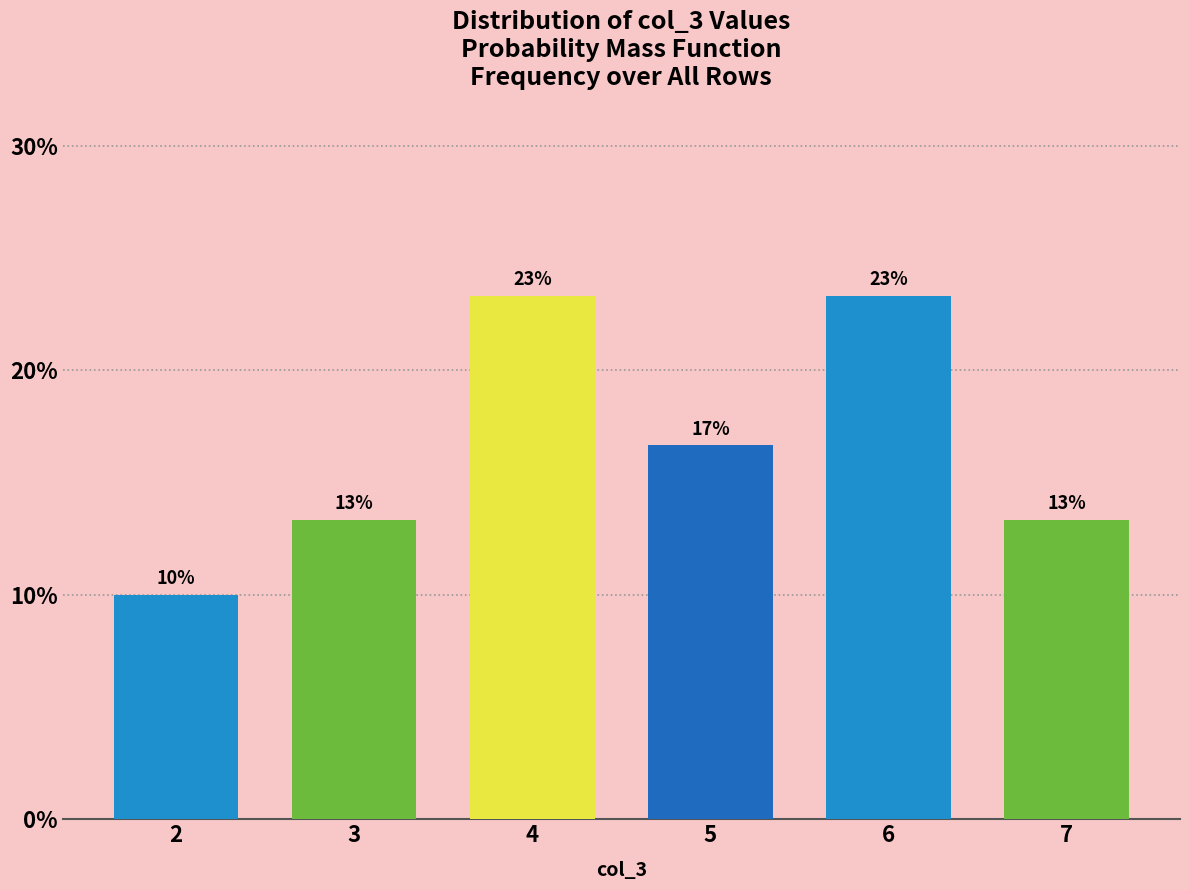

How many bars are there in total?

6